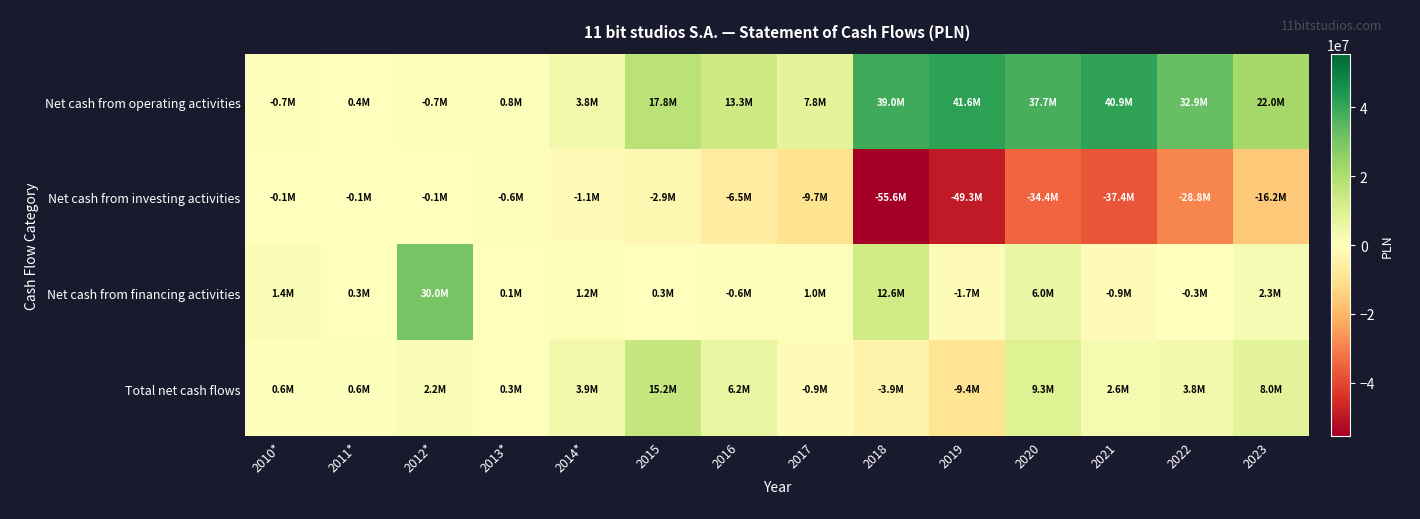

How many data points does each series have?

14